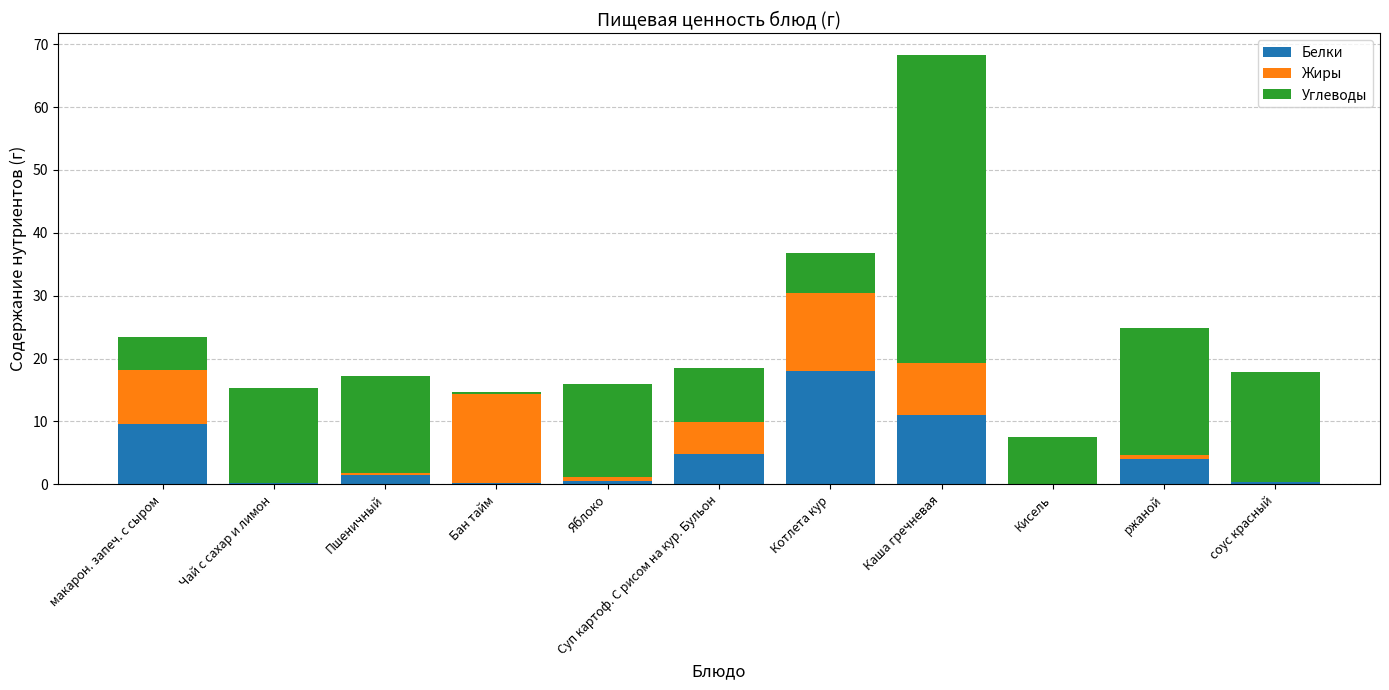

How many data points in Белки are above 1?

6